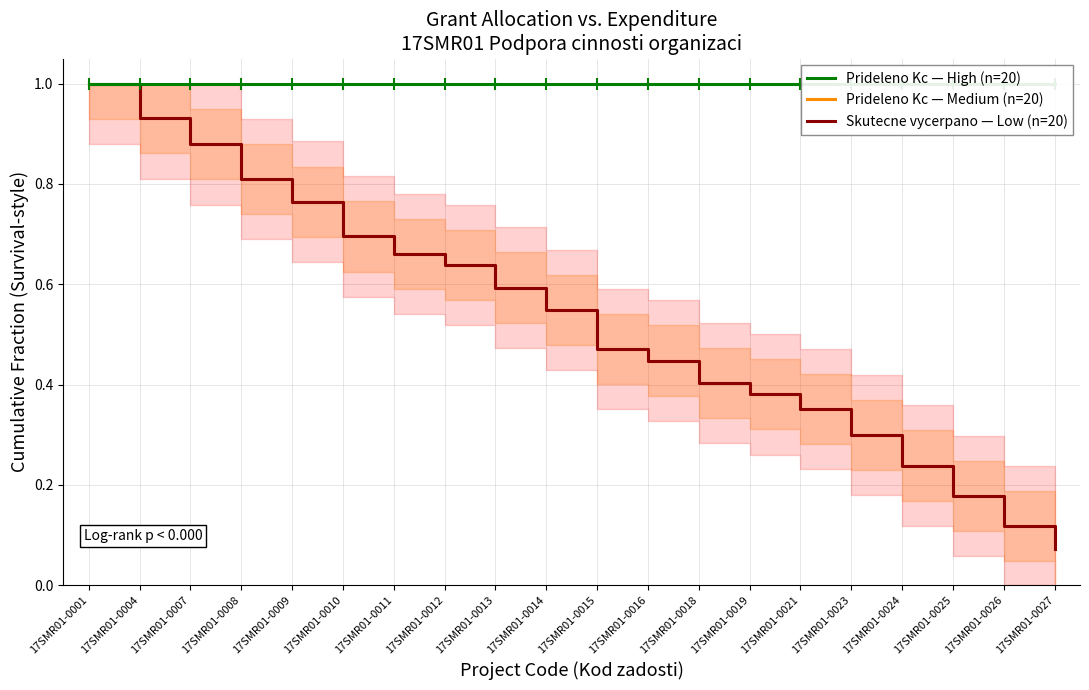

What is the maximum value shown in the chart?

1.0